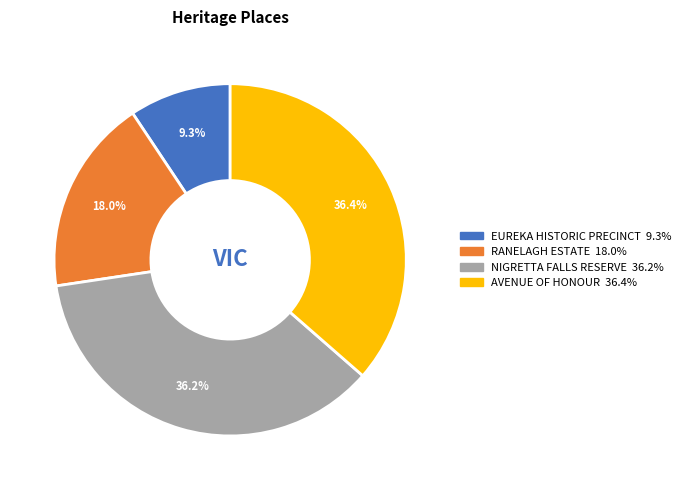

Between AVENUE OF HONOUR and RANELAGH ESTATE, which is larger?

AVENUE OF HONOUR